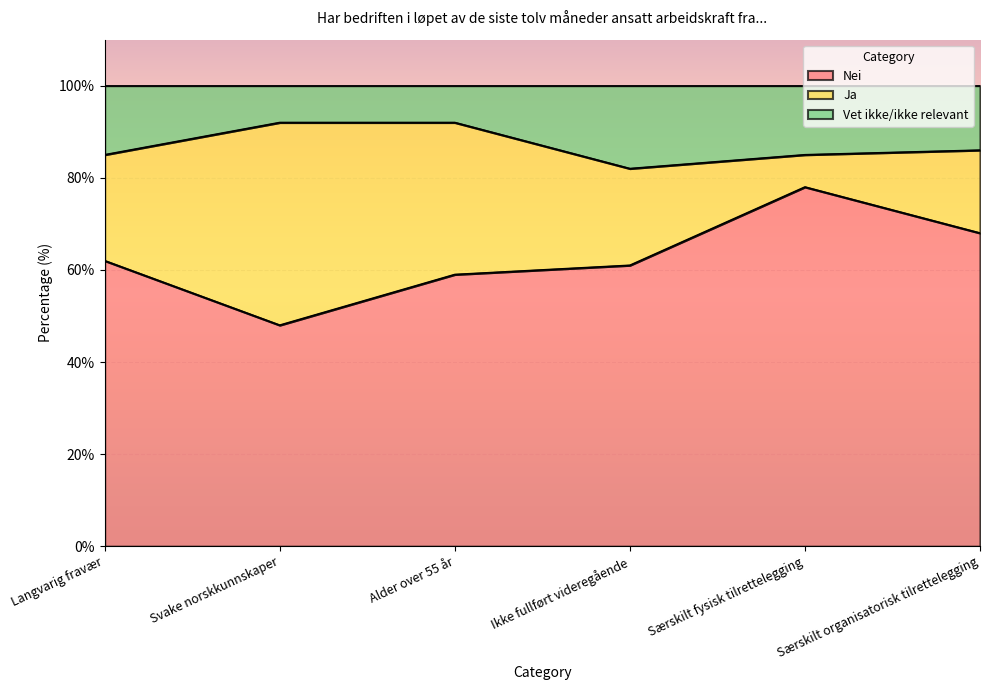

Is it true that Nei equals 99 at Alder over 55 år?

False